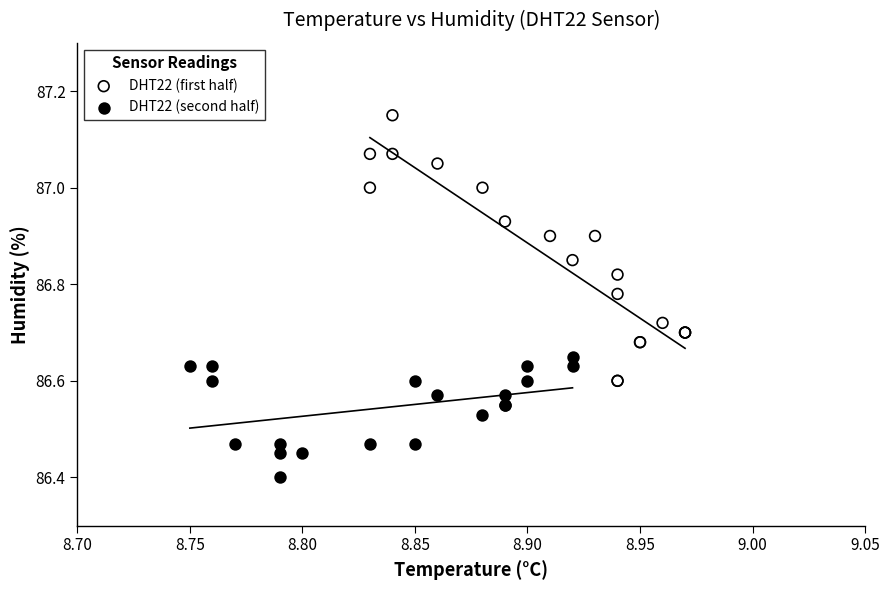

Which series reaches the maximum Y coordinate?

DHT22 (first half)